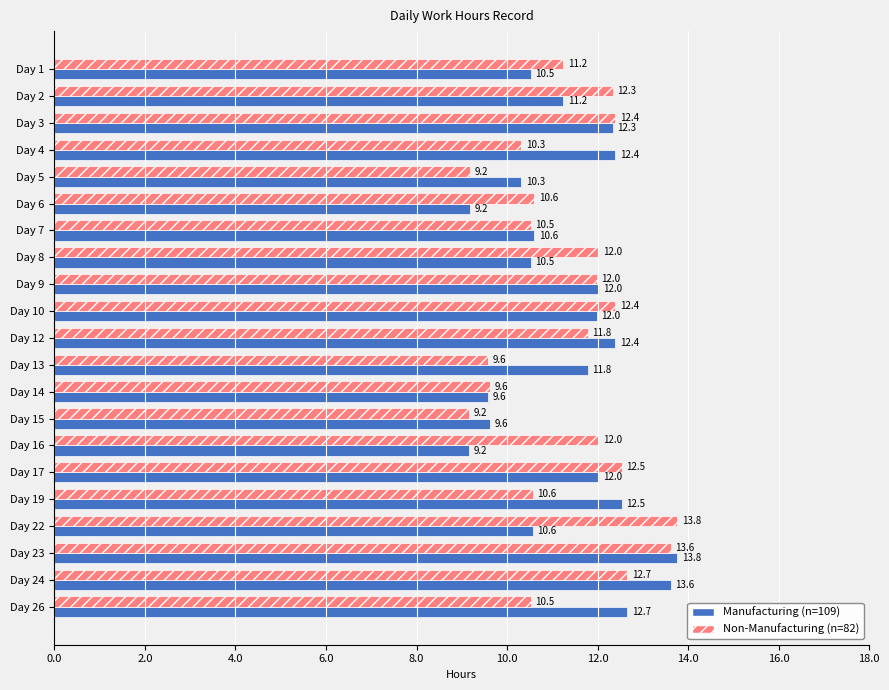

What is the lowest value of the Manufacturing (n=109) series?

9.2